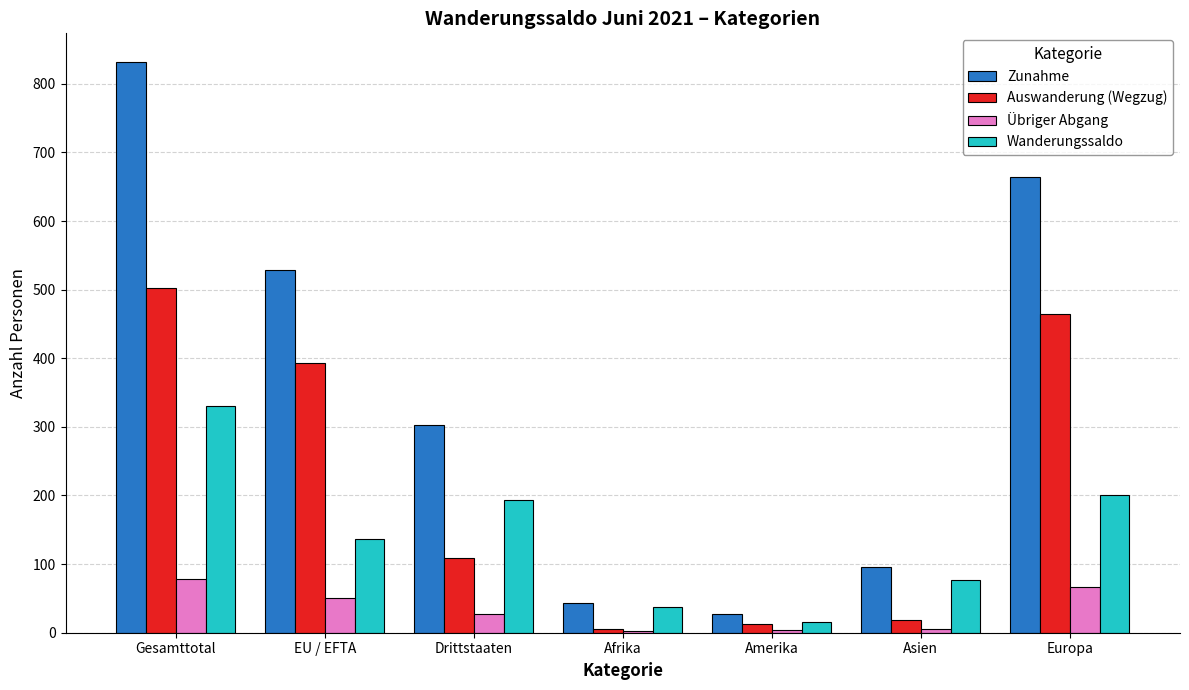

Is the value of Zunahme at Gesamttotal greater than the value of Wanderungssaldo at Afrika?

Yes